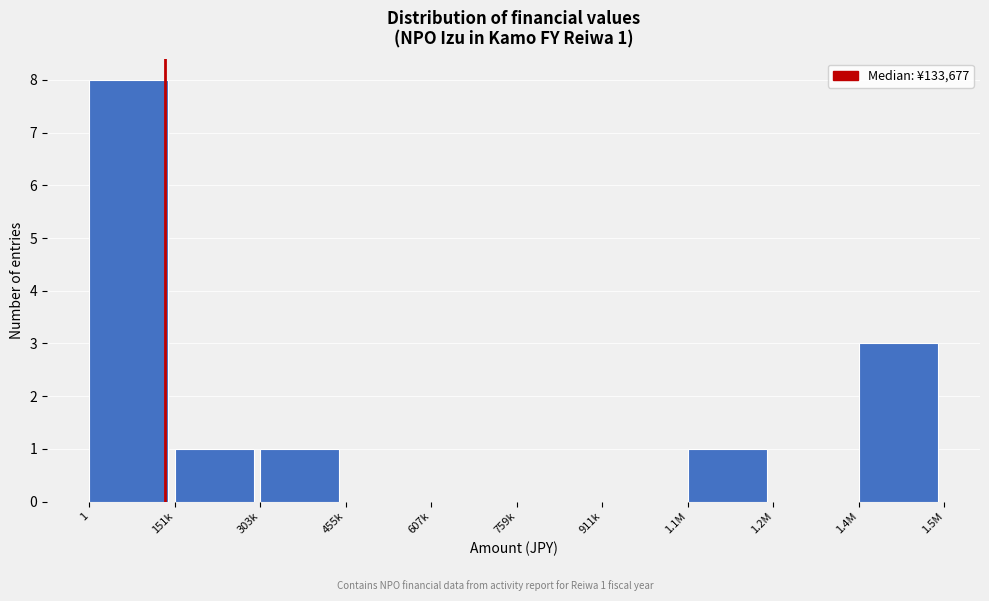

Reading left to right, extract all data points from this chart.

1=8	151k=1	303k=1	455k=0	607k=0	759k=0	911k=0	1.1M=1	1.2M=0	1.4M=3